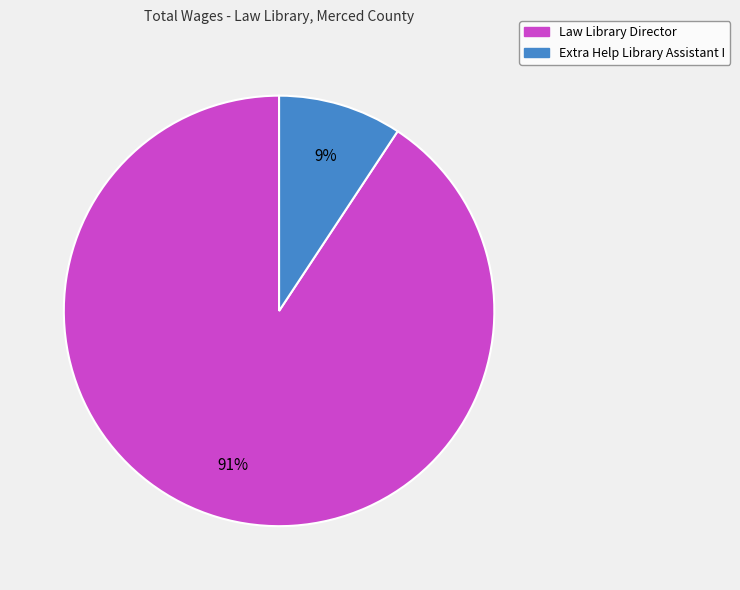

Which category has the biggest portion of the pie?

Law Library Director